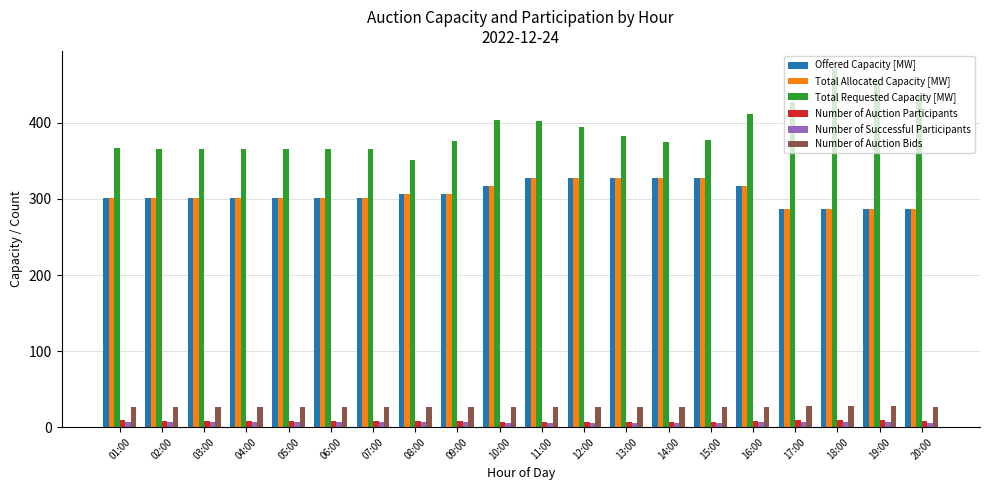

What position from the left is 18:00?

18